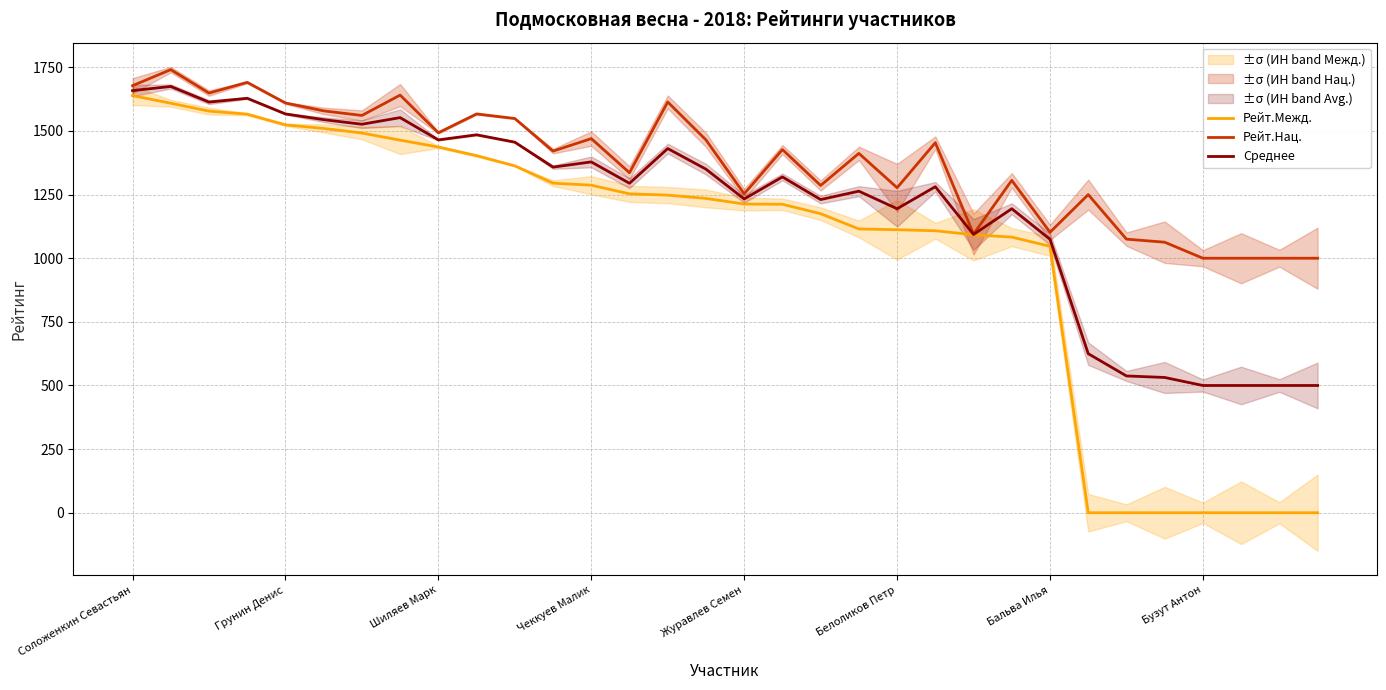

What is the difference between the highest and lowest values at 31?

1000.0